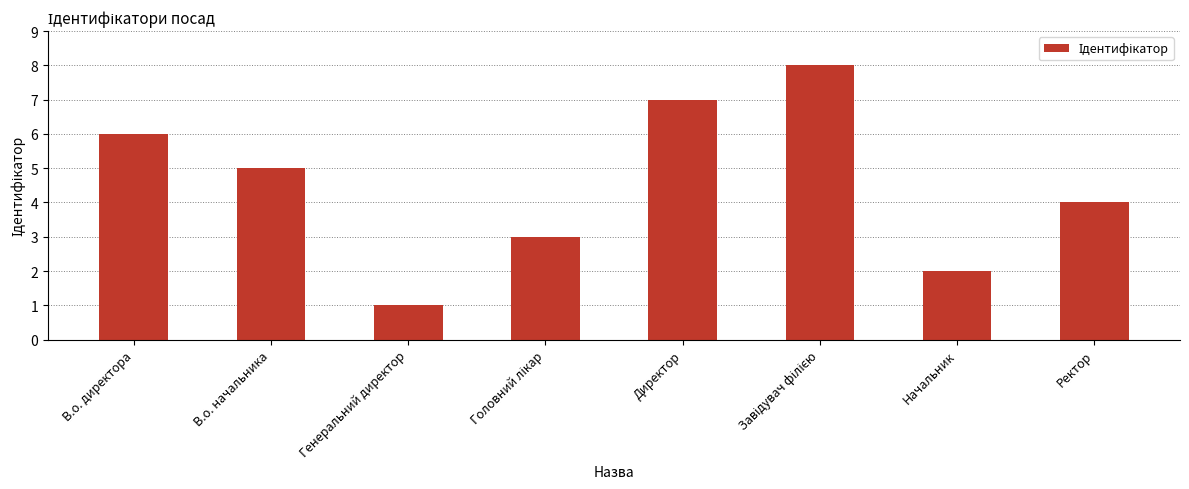

Is it true that the value at Начальник is 1?

False